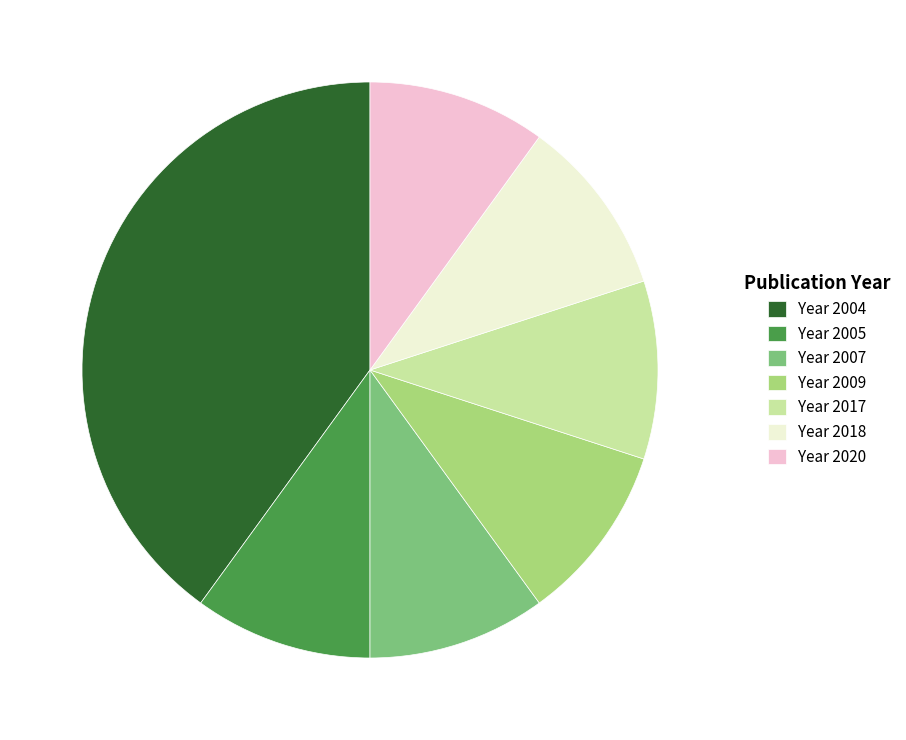

Do Year 2005 and Year 2020 together represent more than half of the pie?

No